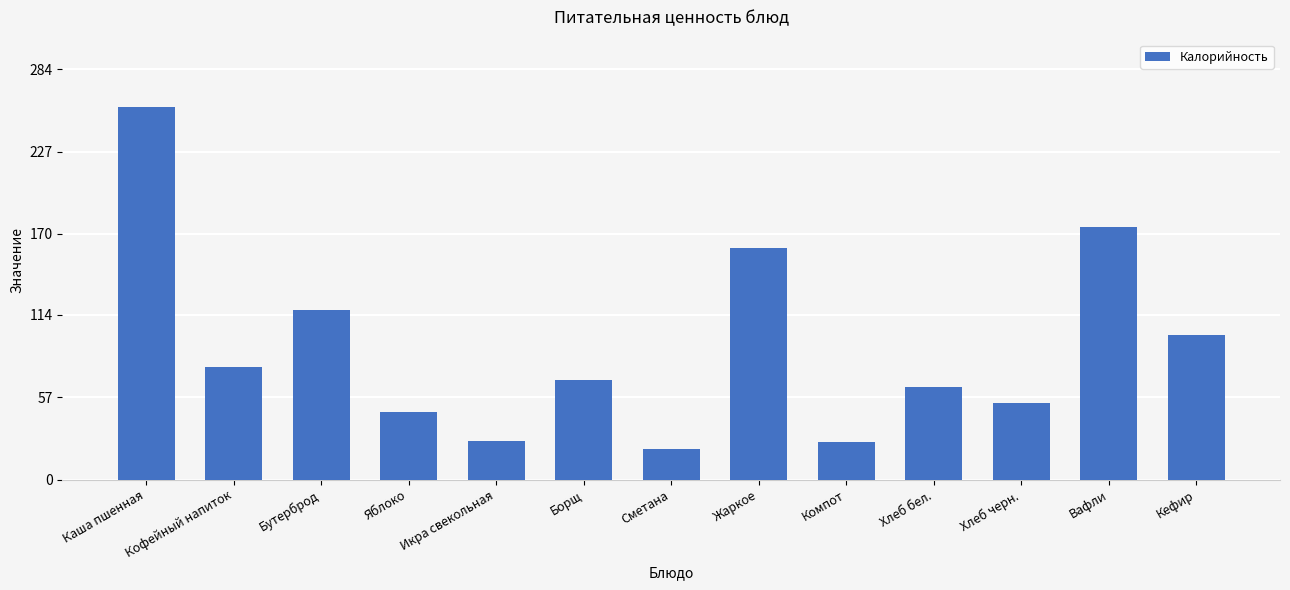

Which category has the highest value across all series?

Каша пшенная